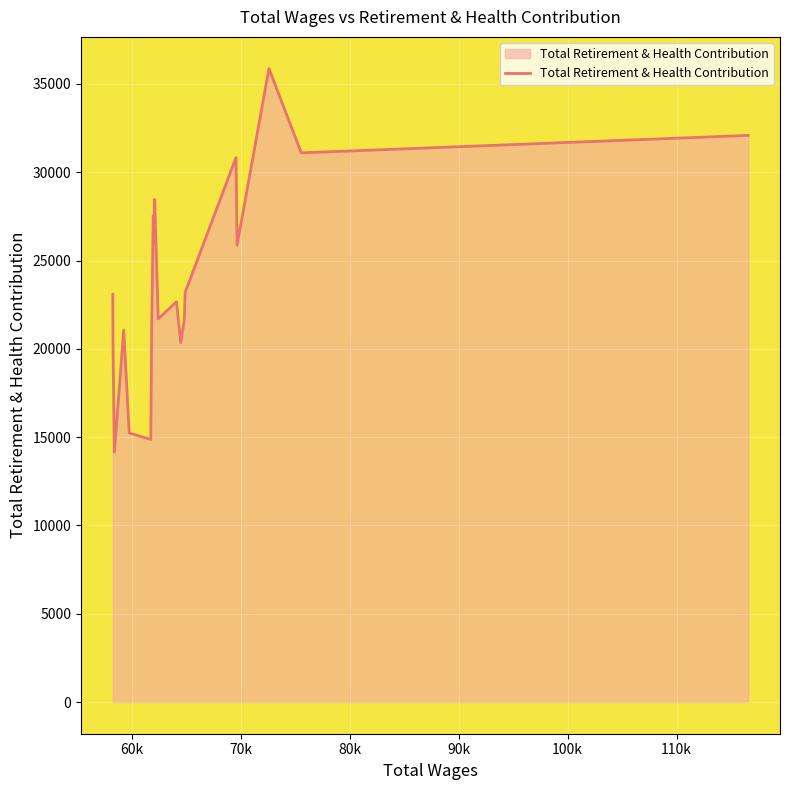

What is the difference between the maximum and minimum values?

21715